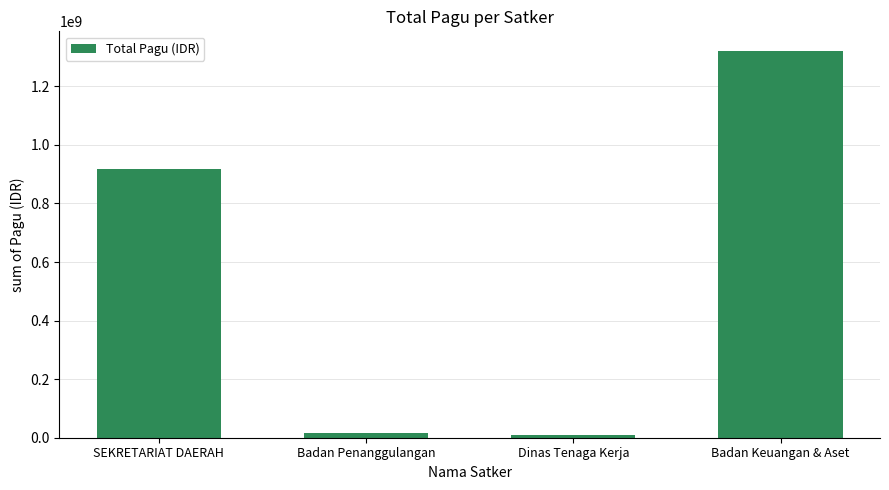

The chart shows a value of 1954546434 at Badan Keuangan & Aset. True or false?

False